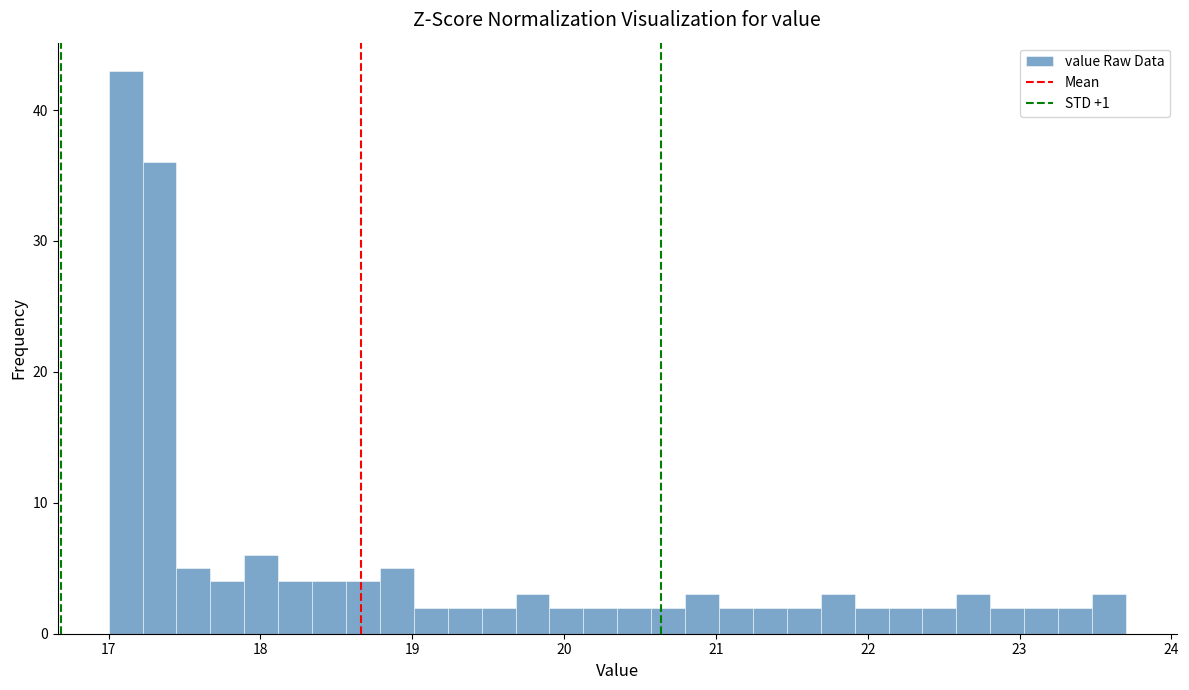

Around what value on the x-axis is the tallest bar? Give the approximate position of its centre, as read against the axis.

17.1